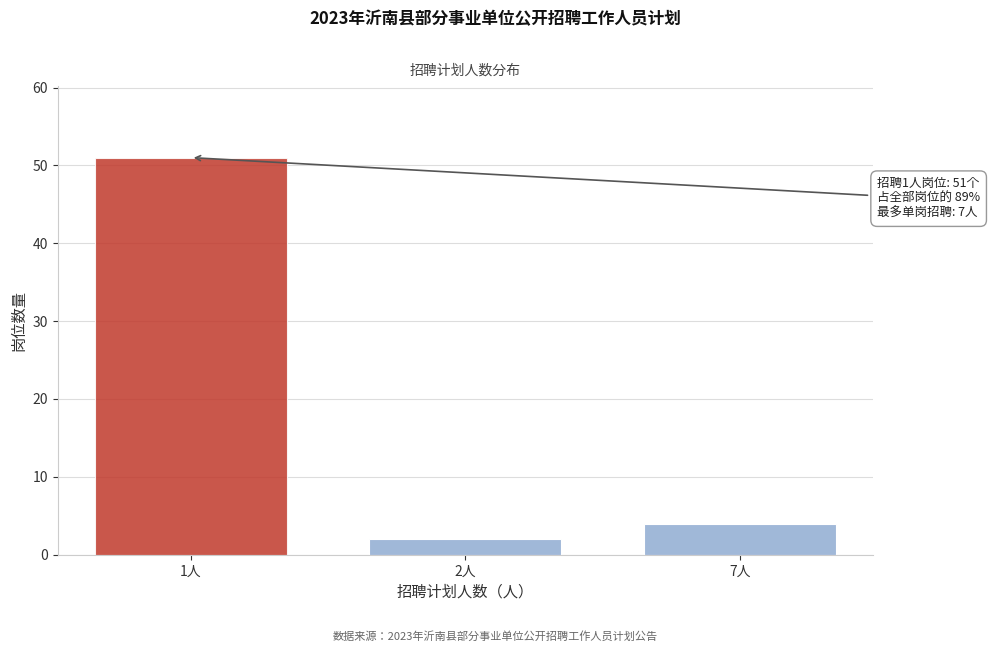

Reading left to right, list all the values displayed in this chart.

1人=51	2人=2	7人=4